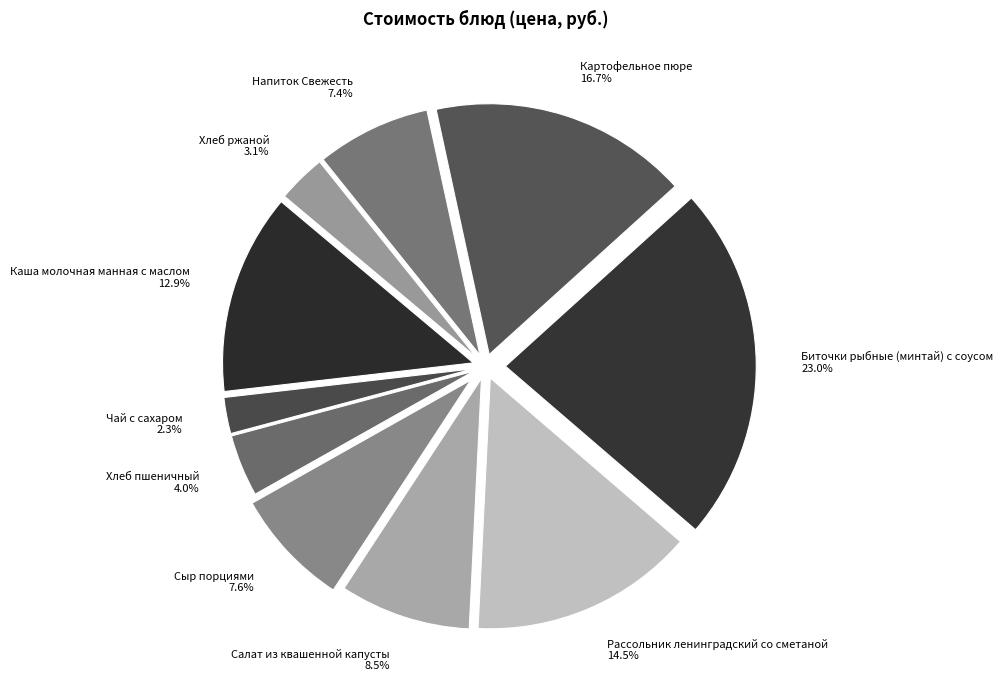

Which category has the smallest portion of the pie?

Чай с сахаром